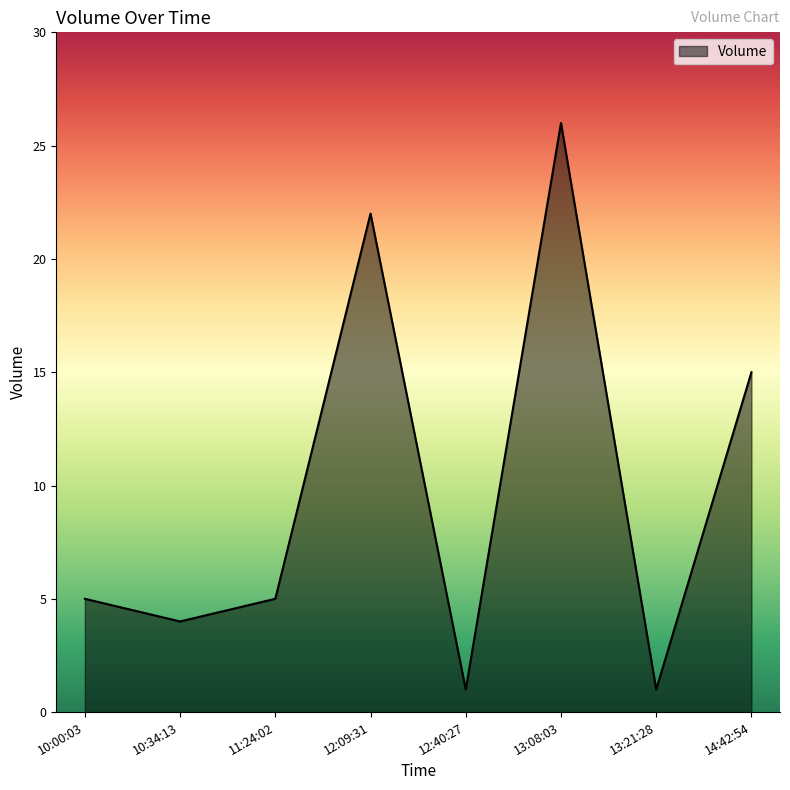

How many series are shown in this chart?

1